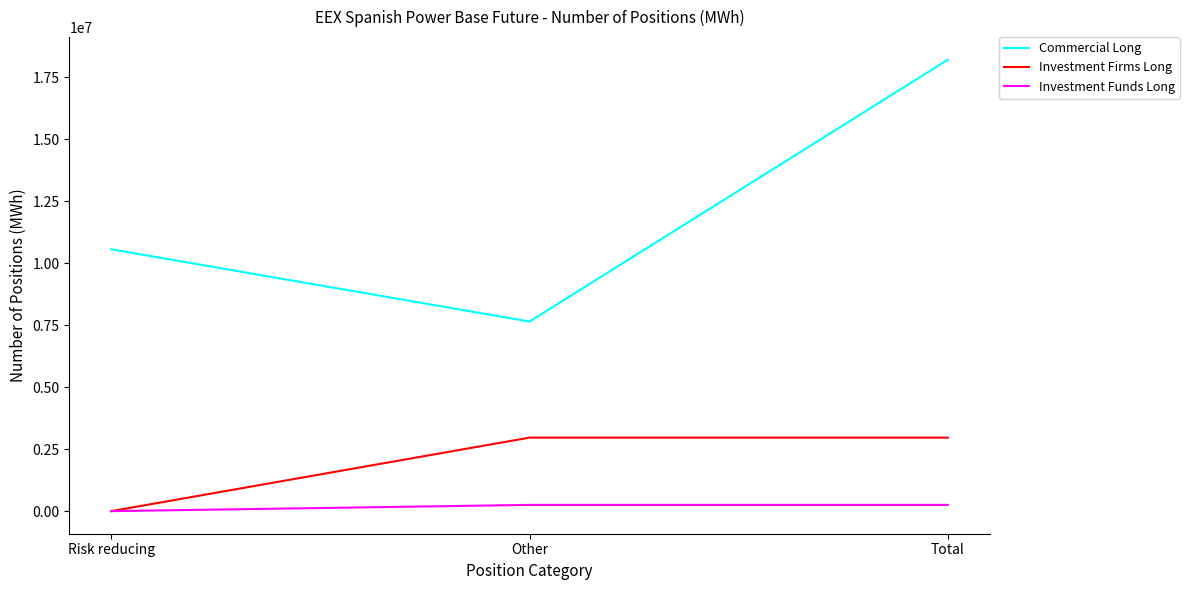

Is it true that Investment Funds Long equals 0 at Risk reducing?

True